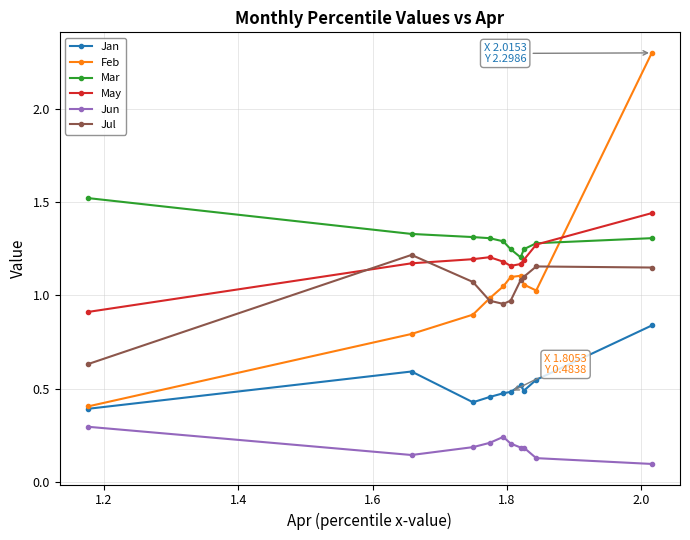

At how many categories does at least one series exceed 0?

10